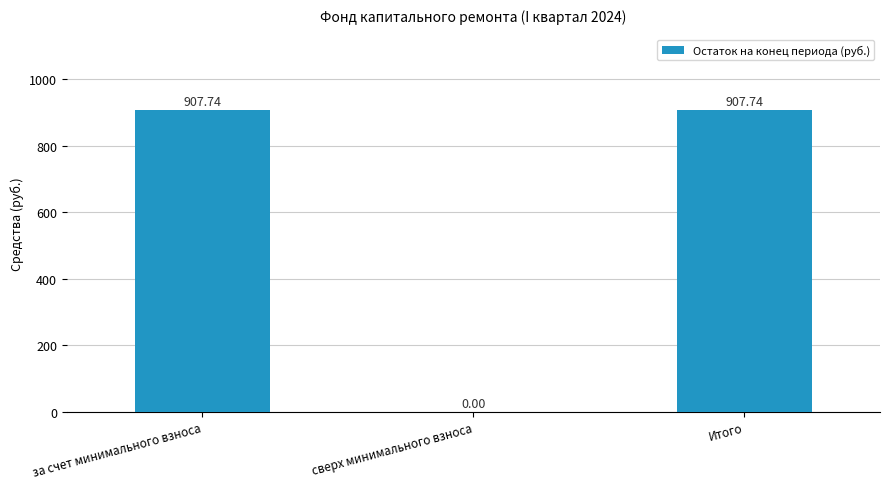

Is it true that the value at сверх минимального взноса is 373.8?

False